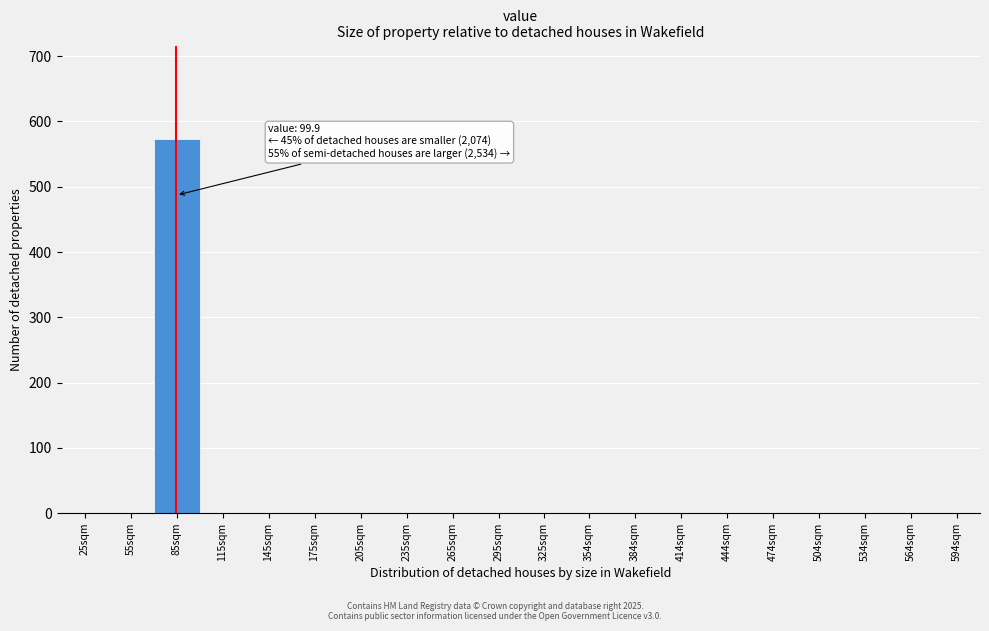

Reading left to right, list all the values displayed in this chart.

25sqm=0	55sqm=0	85sqm=573	115sqm=0	145sqm=0	175sqm=0	205sqm=0	235sqm=0	265sqm=0	295sqm=0	325sqm=0	354sqm=0	384sqm=0	414sqm=0	444sqm=0	474sqm=0	504sqm=0	534sqm=0	564sqm=0	594sqm=0